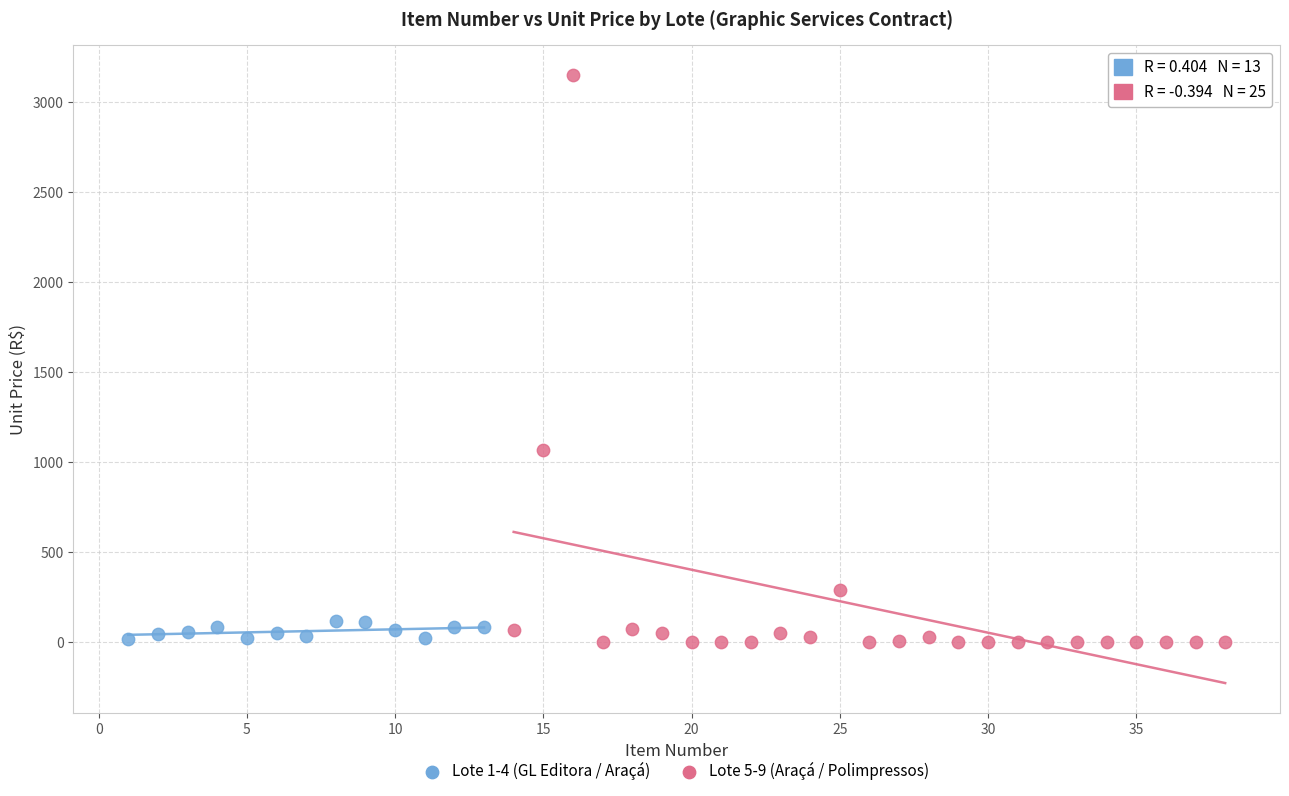

Which series reaches the maximum Y coordinate?

Lote 5-9 (Araçá / Polimpressos)